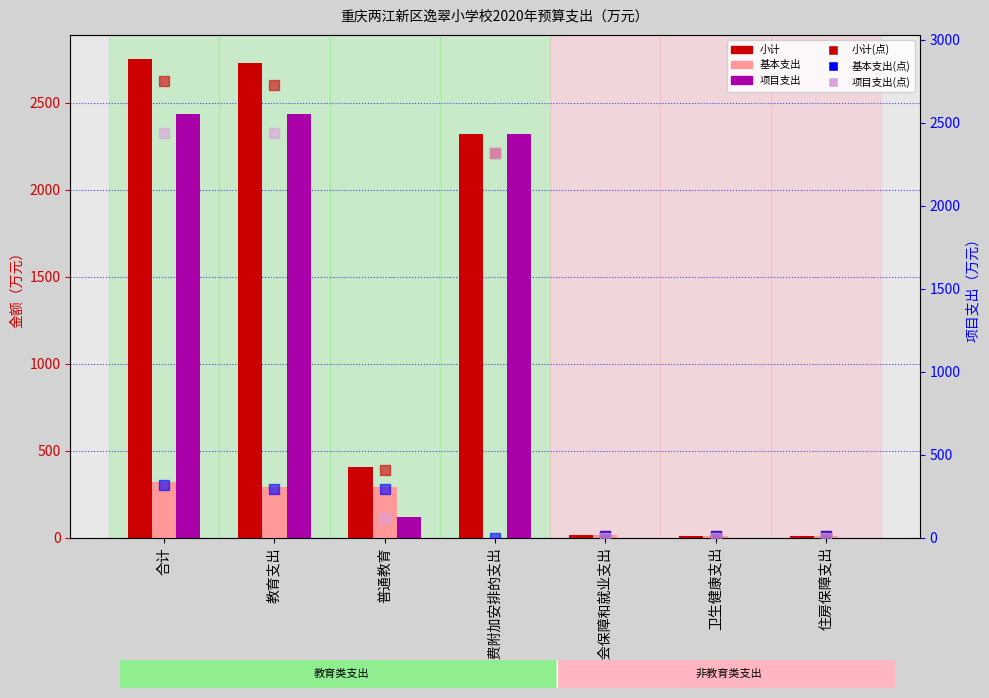

How many positive values does the 项目支出 series have?

4